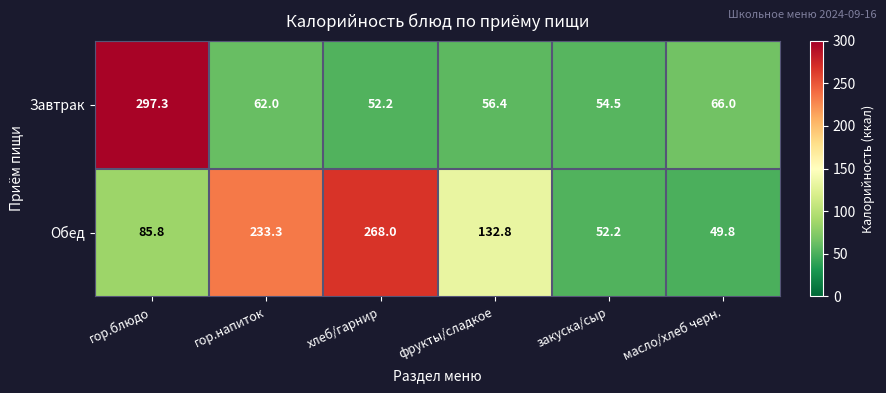

What is the highest value of the Завтрак series?

297.3